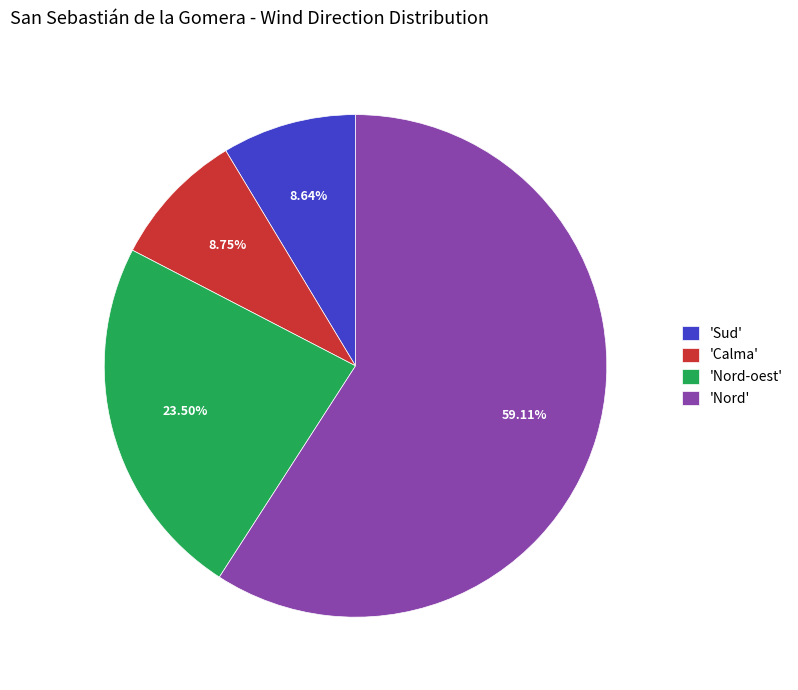

Does 'Sud' account for over 50% of the chart?

No